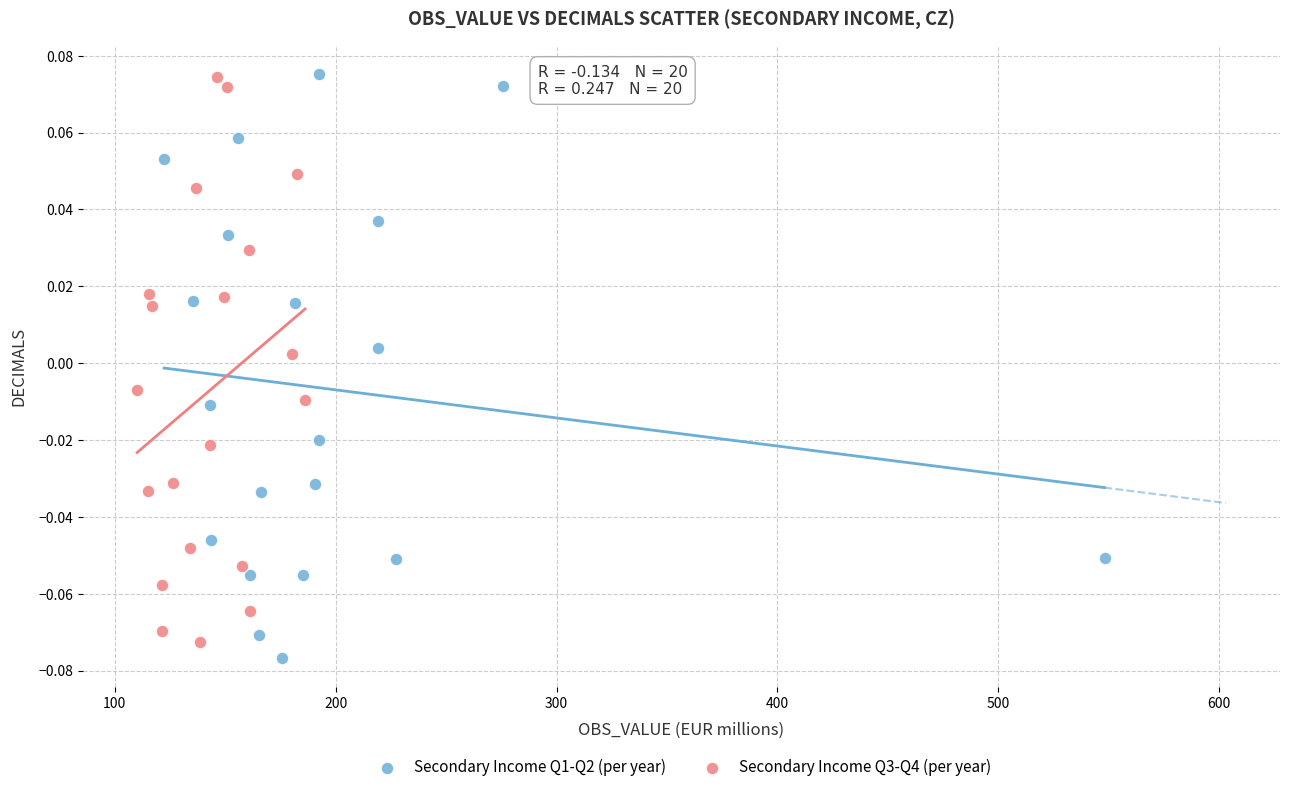

What are all the series names shown in the legend?

Secondary Income Q1-Q2 (per year), Secondary Income Q3-Q4 (per year)